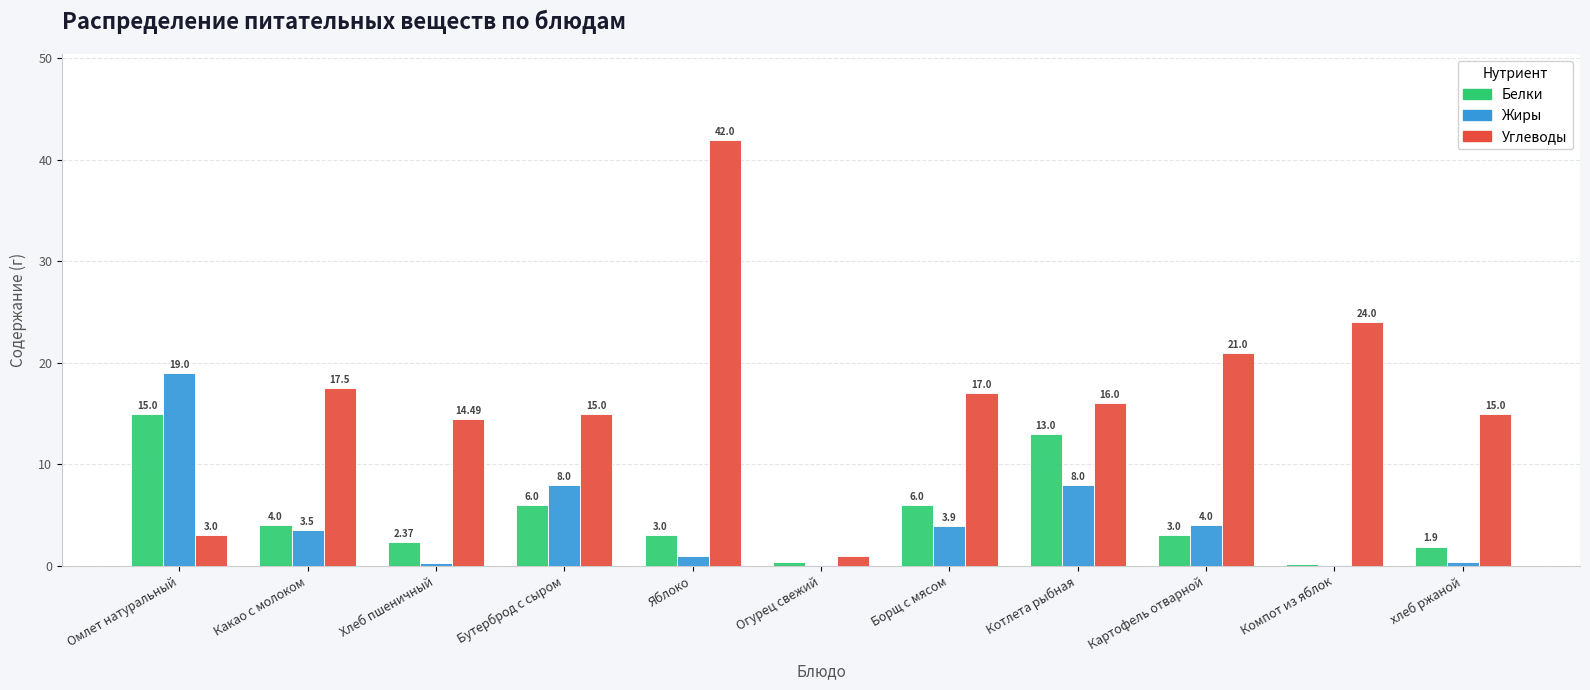

Which category has the highest value in the Углеводы series?

Яблоко